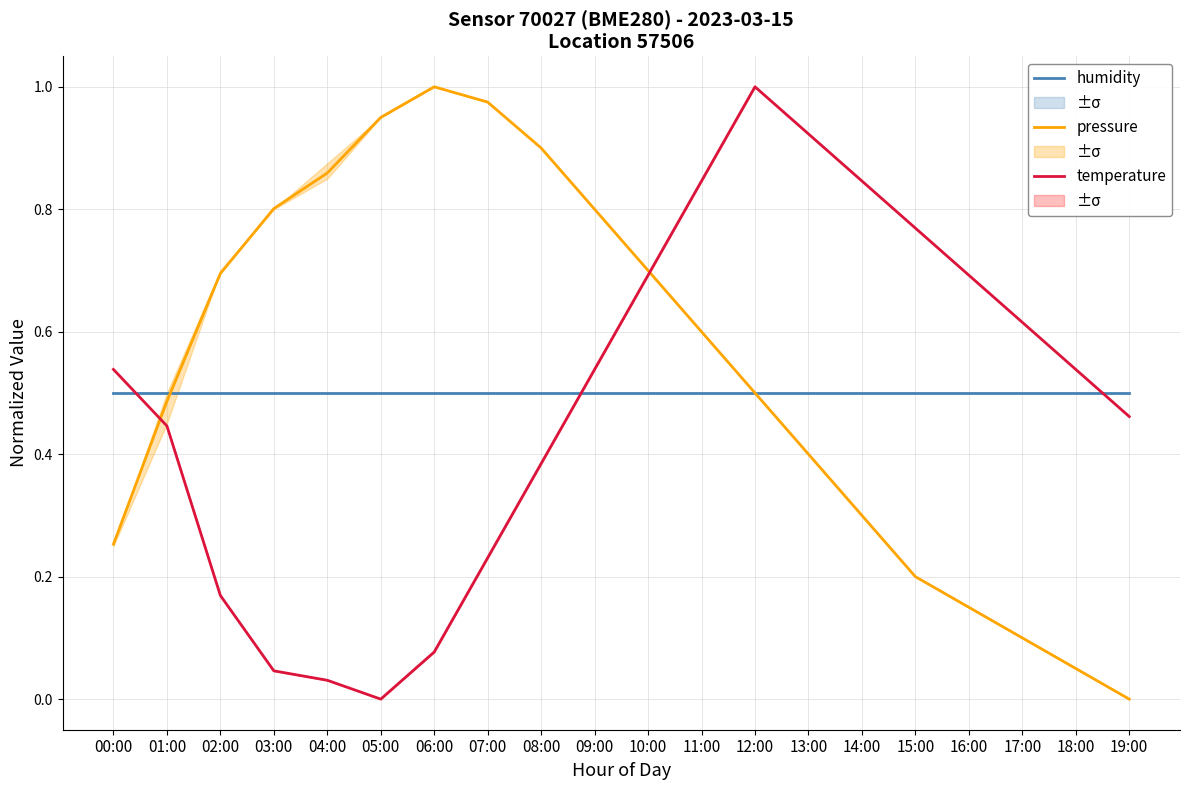

What is the maximum value shown in the chart?

1.0